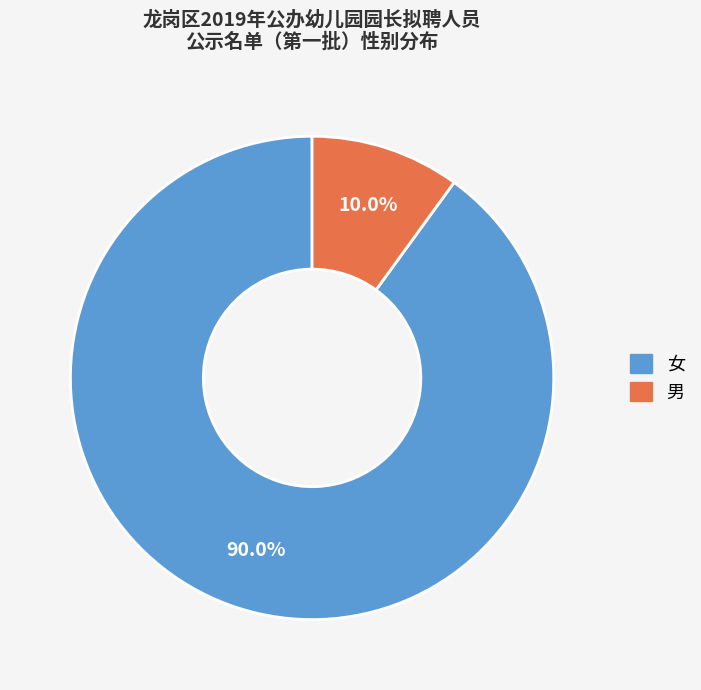

How many segments does this pie chart have?

2